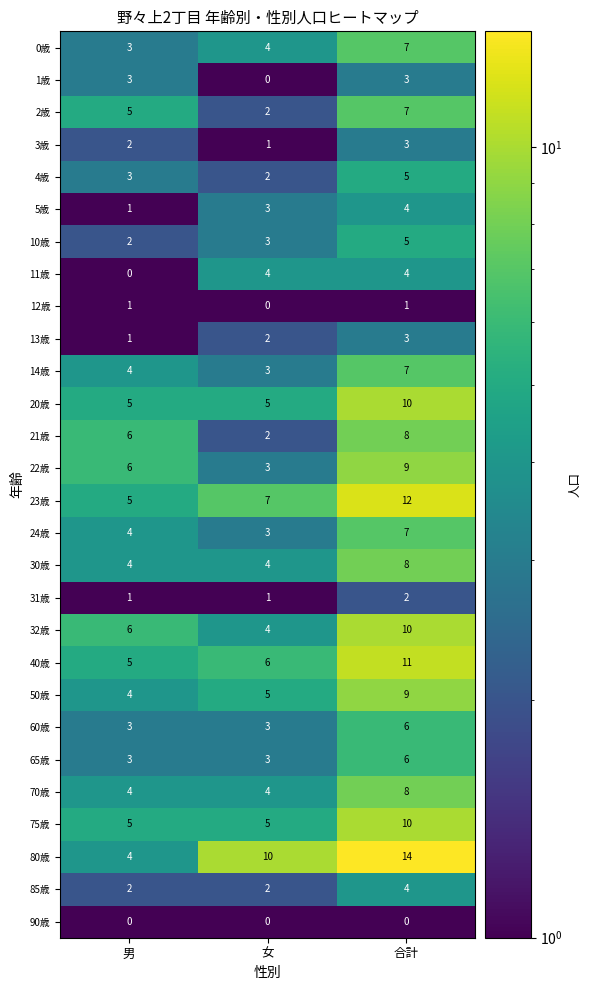

What is the sum of the 32歳 values at 合計 and 女?

14